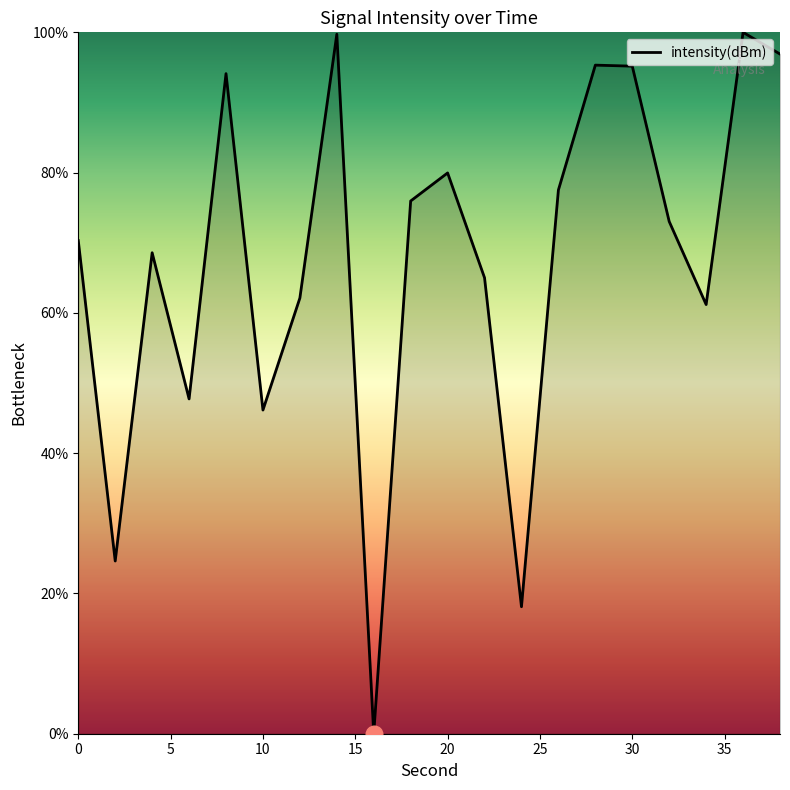

How many series are shown in this chart?

1